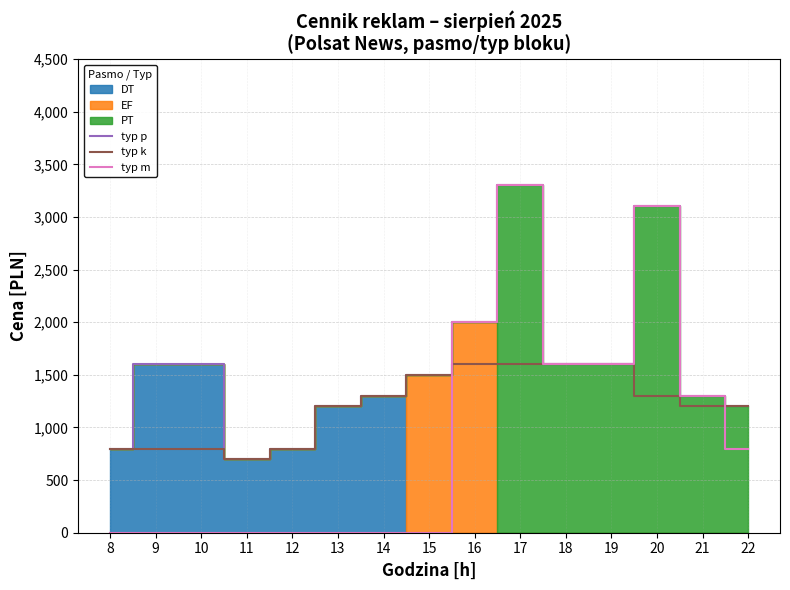

The typ m series shows 0 at 8. True or false?

True